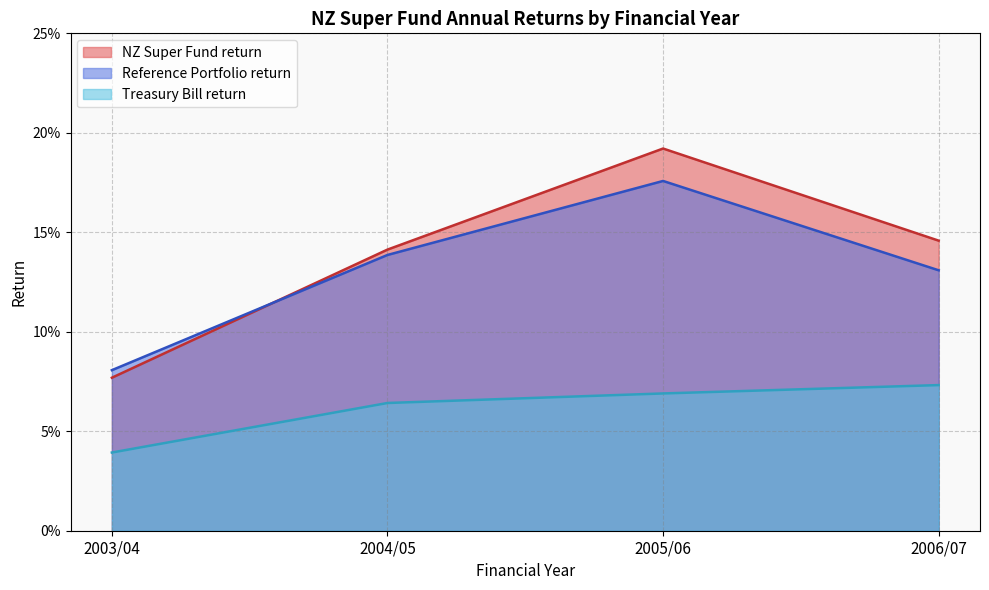

Does the chart display data point markers on the line(s)?

No